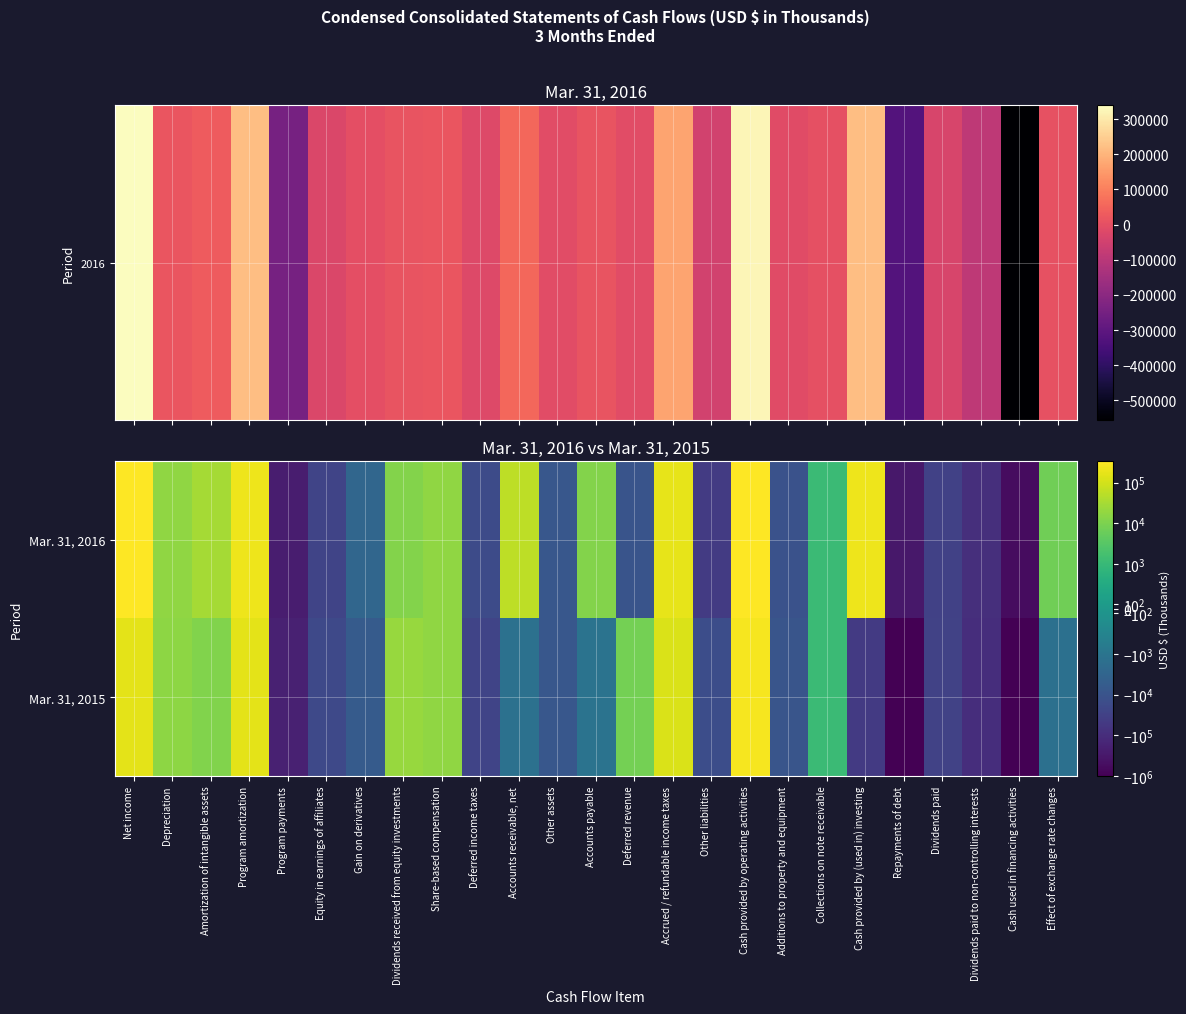

List the series in order of their peak value, lowest first.

Mar. 31, 2015, Mar. 31, 2016